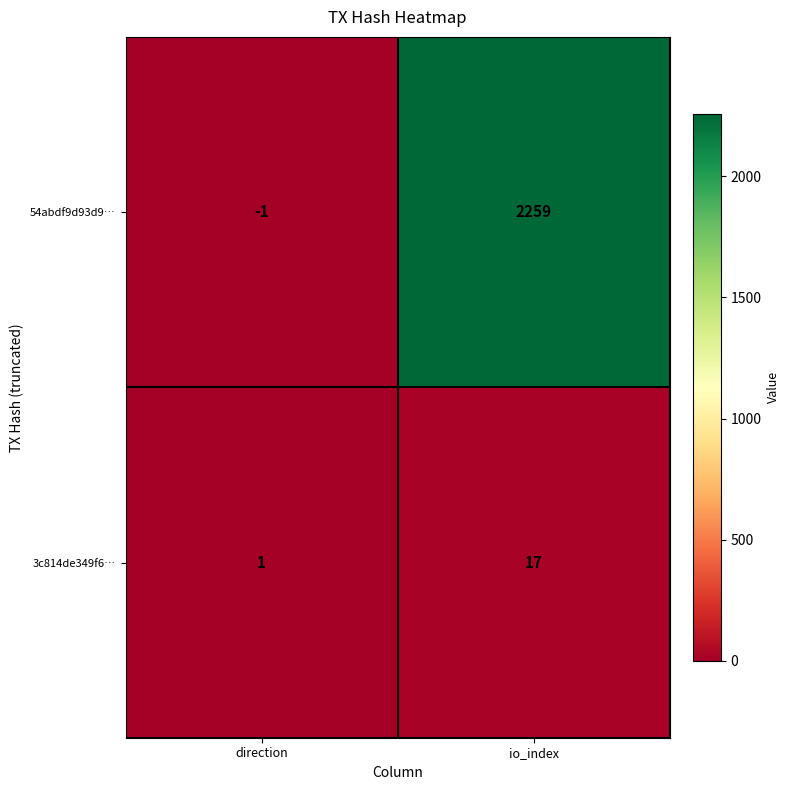

Which series changed the most between direction and io_index?

54abdf9d93d9…